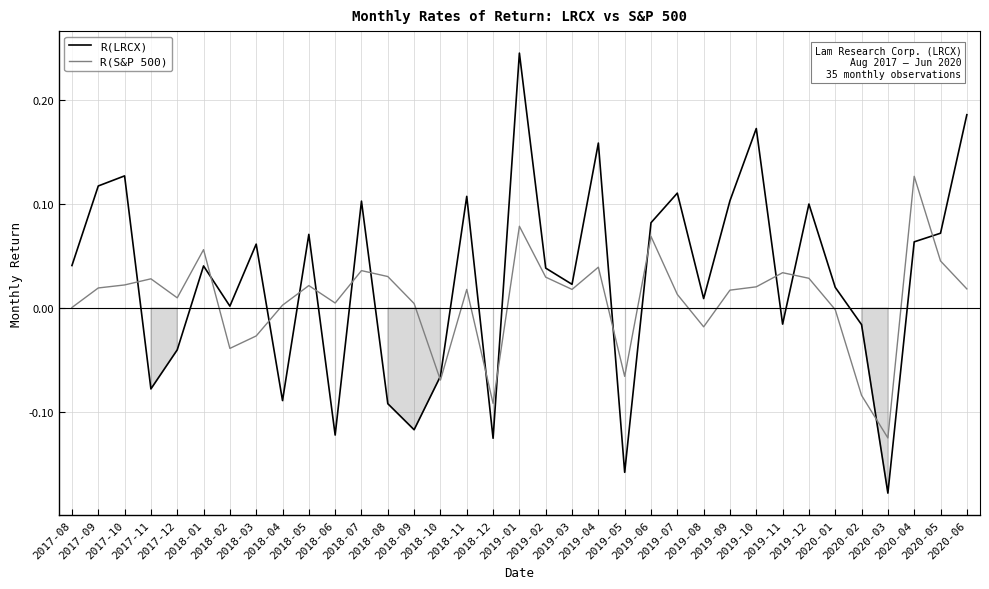

Which series has the largest total across all categories?

R(LRCX)